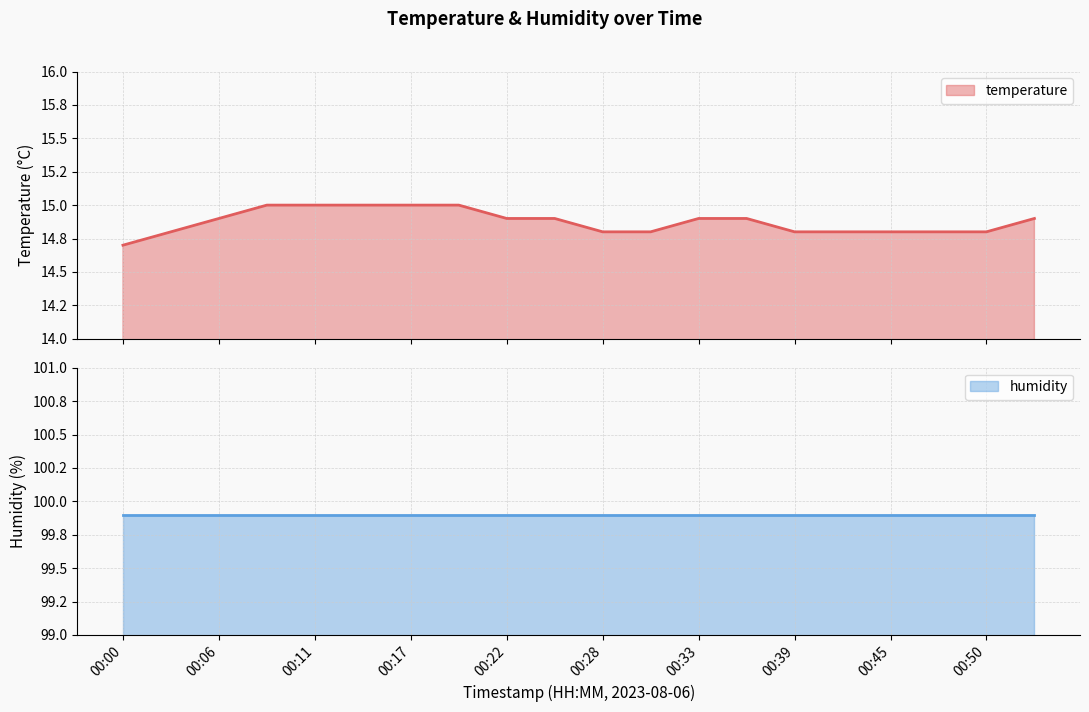

Which label corresponds to the largest value in the chart?

00:08